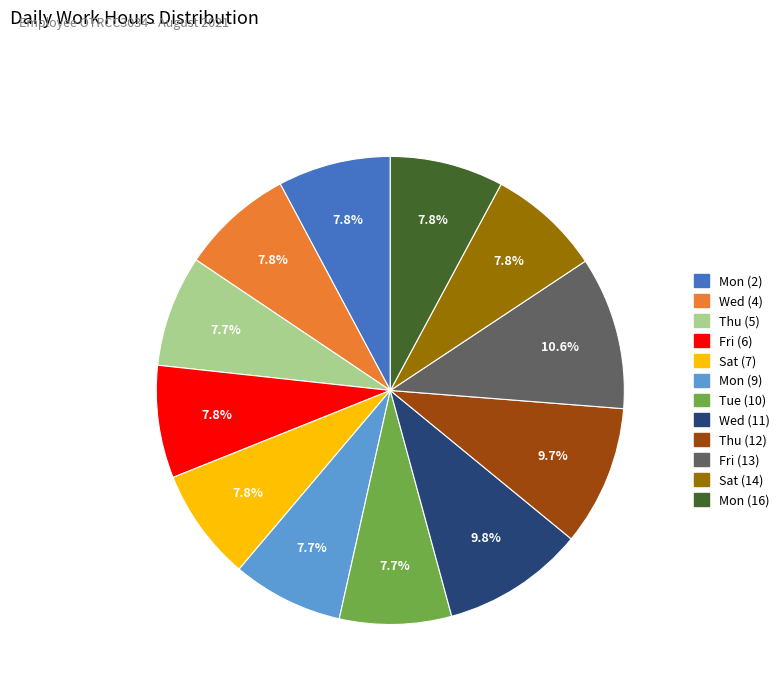

Does any single category account for the majority?

No